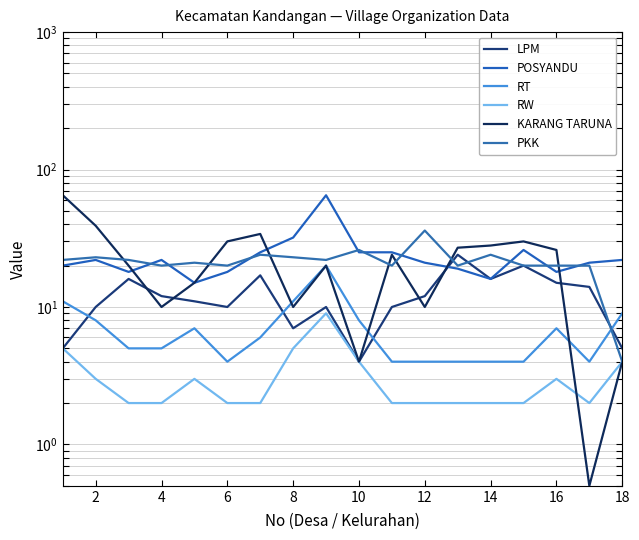

Is the value of KARANG TARUNA at 12 greater than the value of RT at 14?

Yes